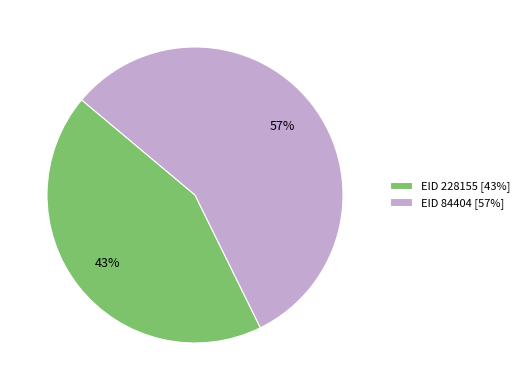

Count the number of slices in the pie.

2